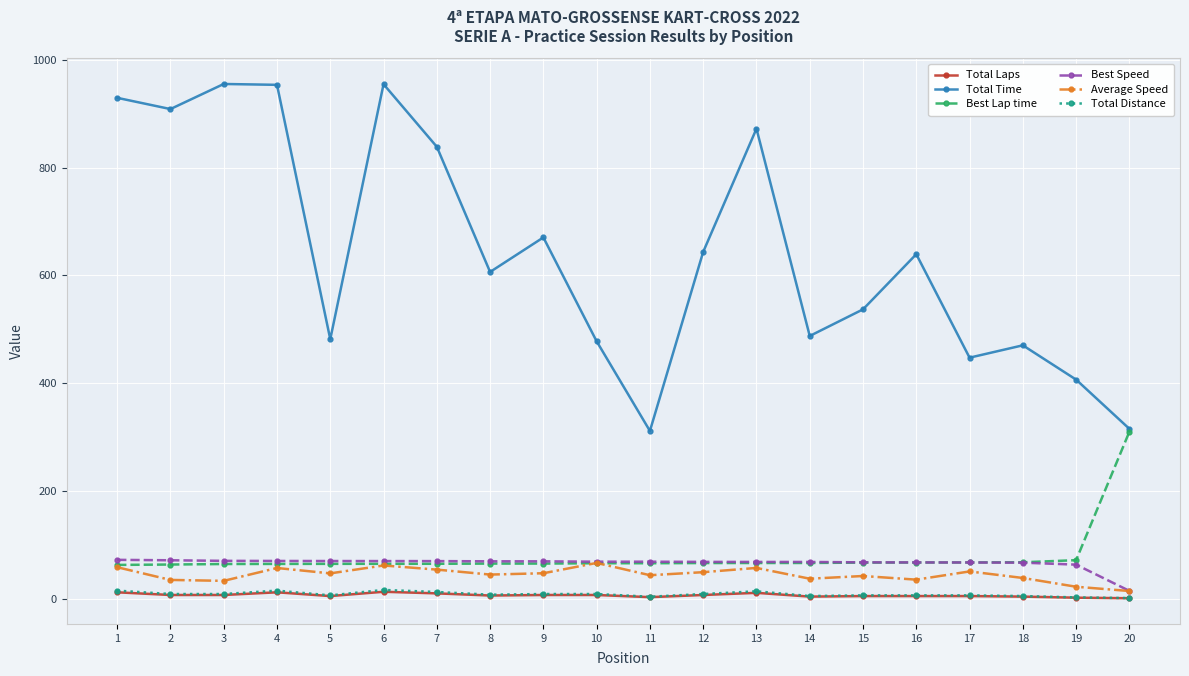

What is the average value of the Best Speed series?

66.1